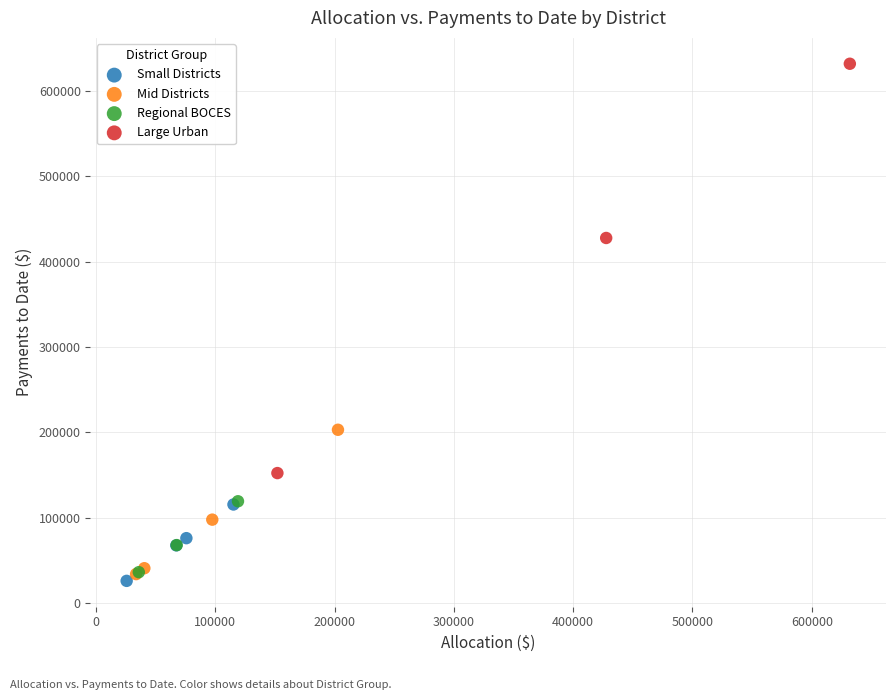

Which series has the widest spread of Y values?

Large Urban